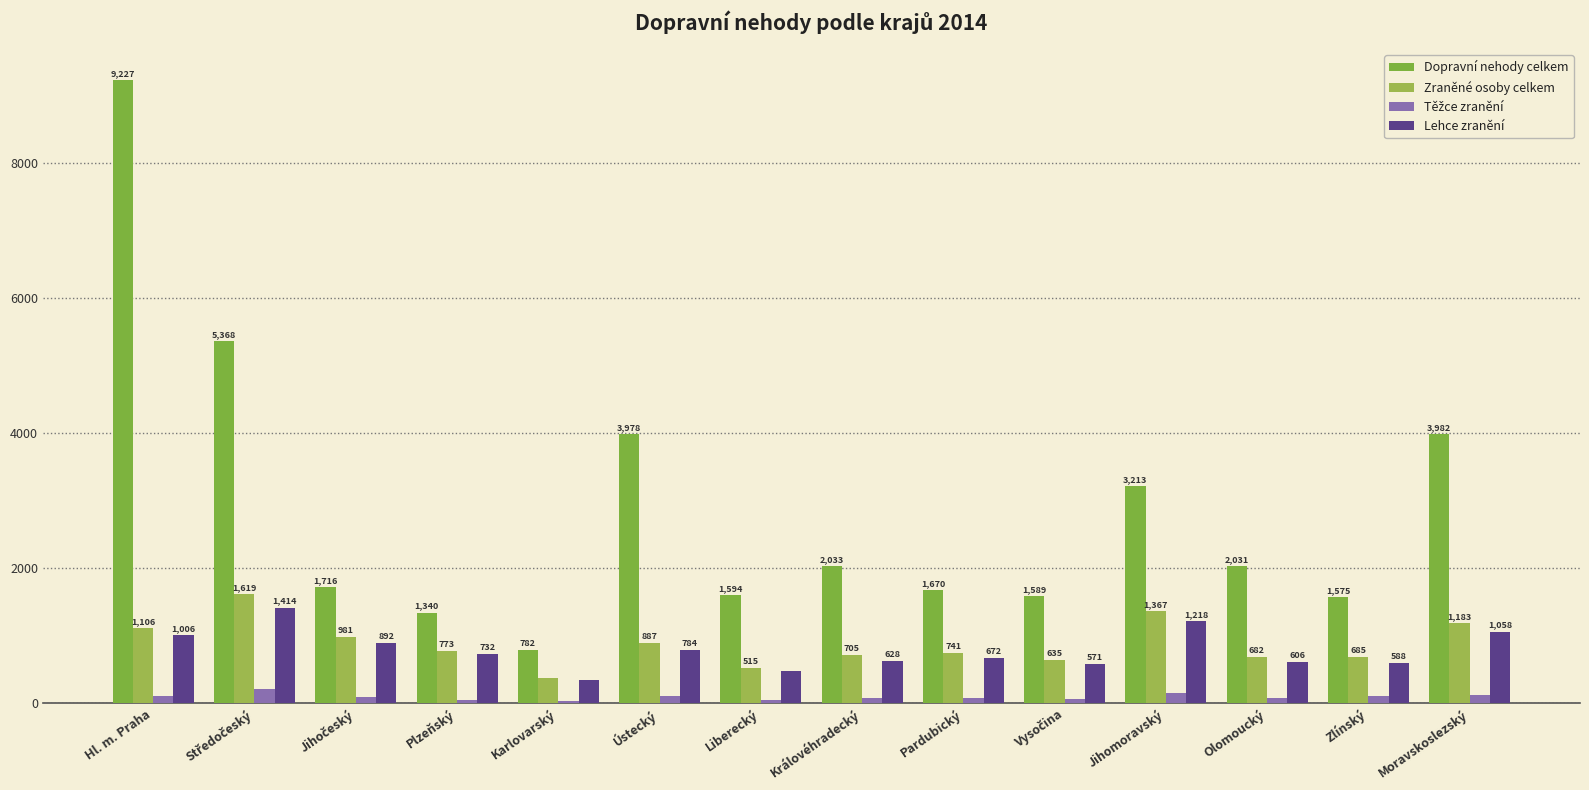

How many values in the Zraněné osoby celkem series are below 773?

7